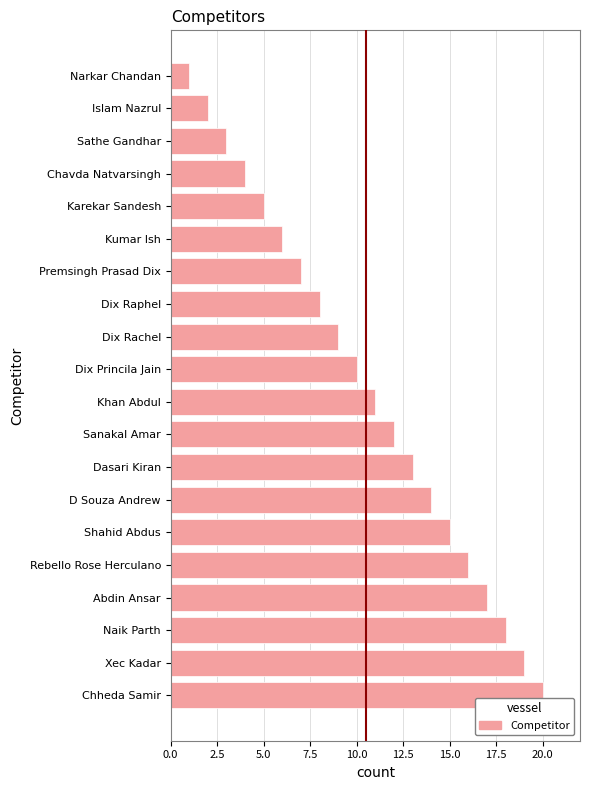

What is the maximum value shown in the chart?

20